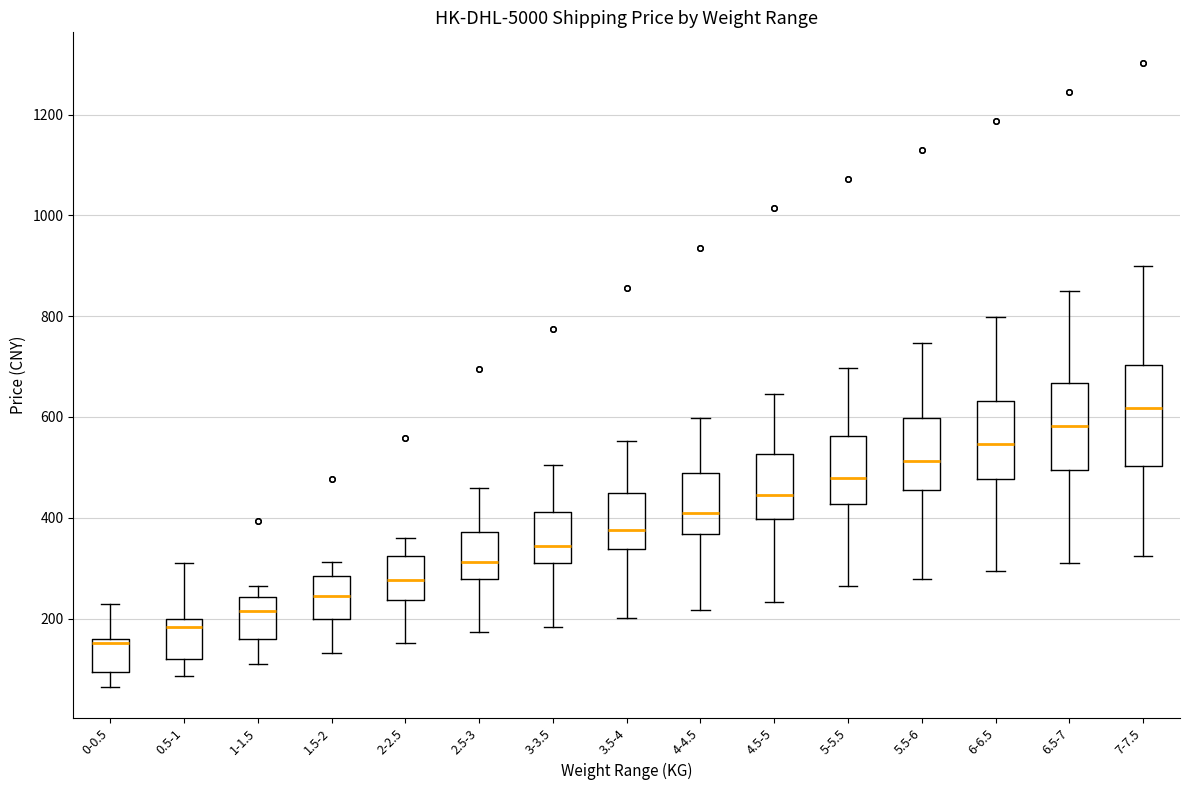

Which box's median line is the highest?

7-7.5